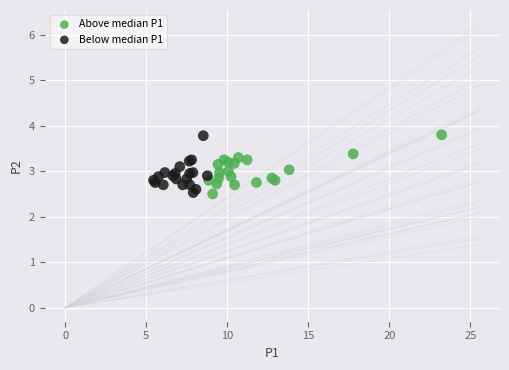

What are all the series names shown in the legend?

Above median P1, Below median P1